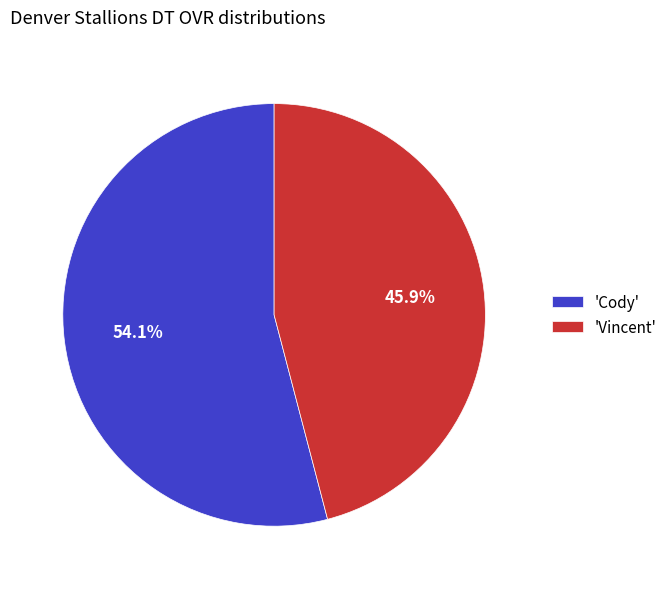

How many slices are in this pie chart?

2